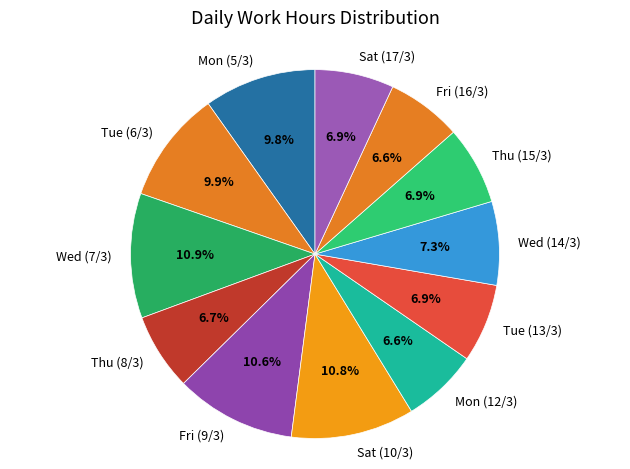

Approximately how many times larger is the value at Wed (14/3) compared to Mon (12/3)?

1.1